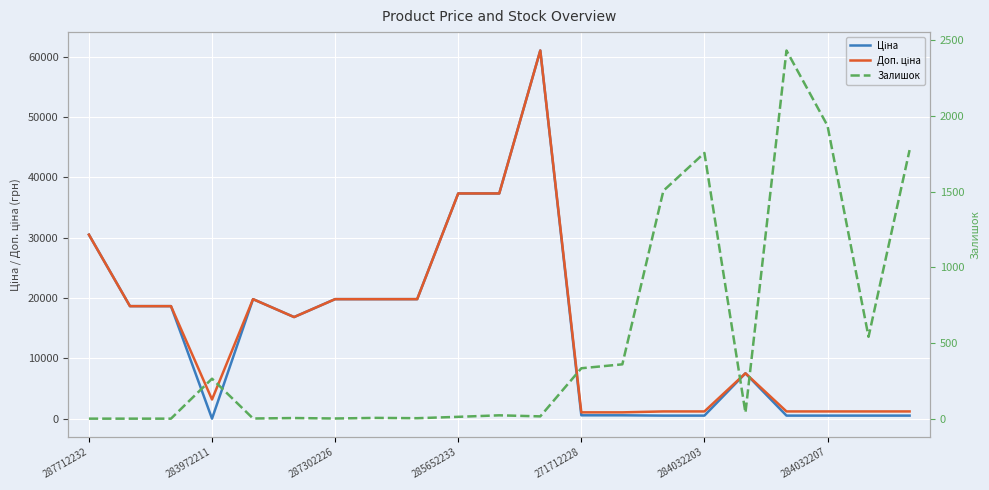

At which category is the sum across all series the highest?

11